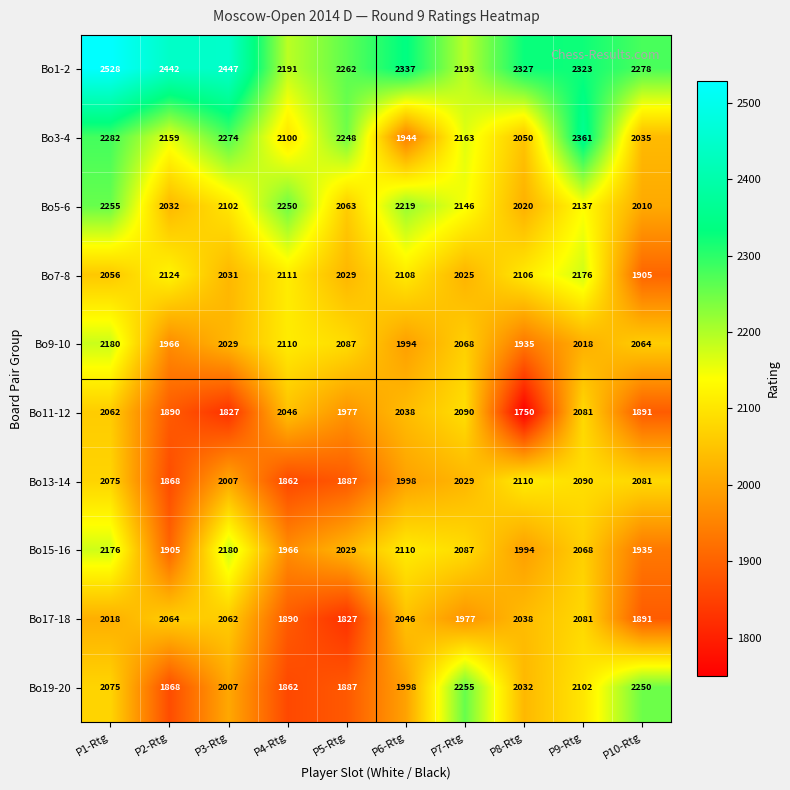

What is the minimum value shown in the chart?

1750